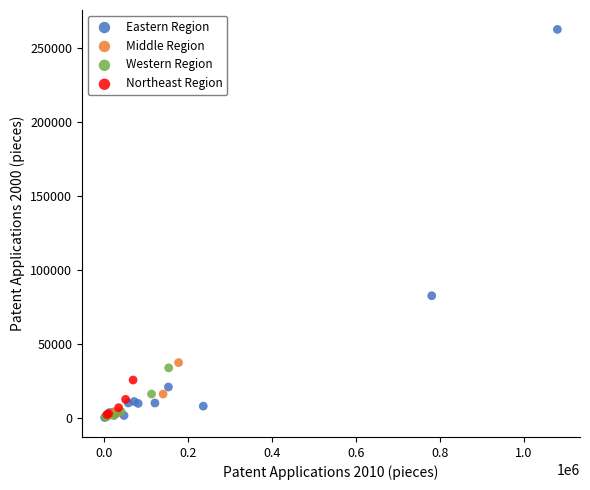

Which series has the largest Y range (max minus min)?

Eastern Region